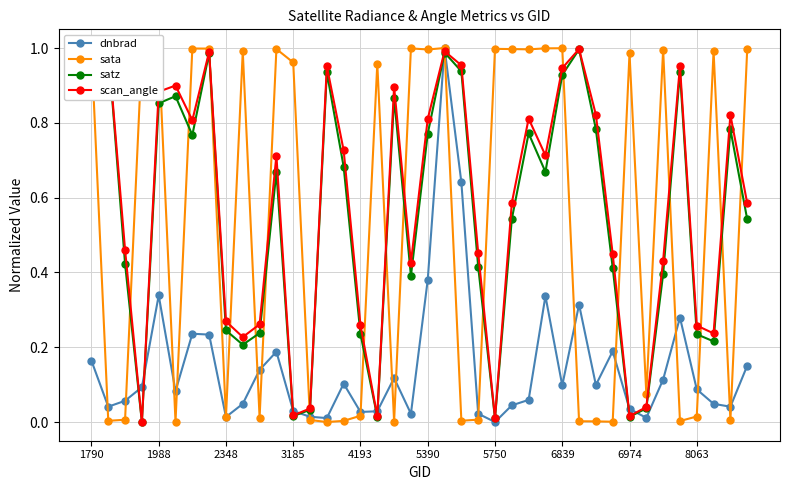

The sata series shows 1.8 at 1790. True or false?

False